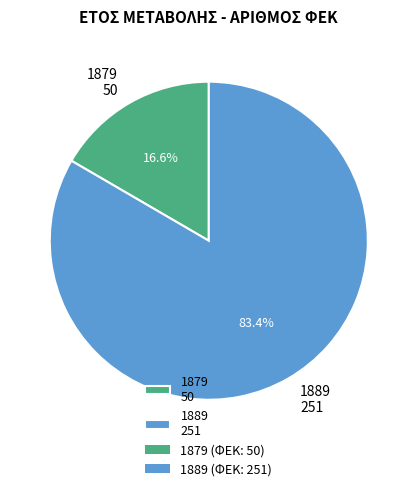

Which has a higher value, 1889 or 1879?

1889